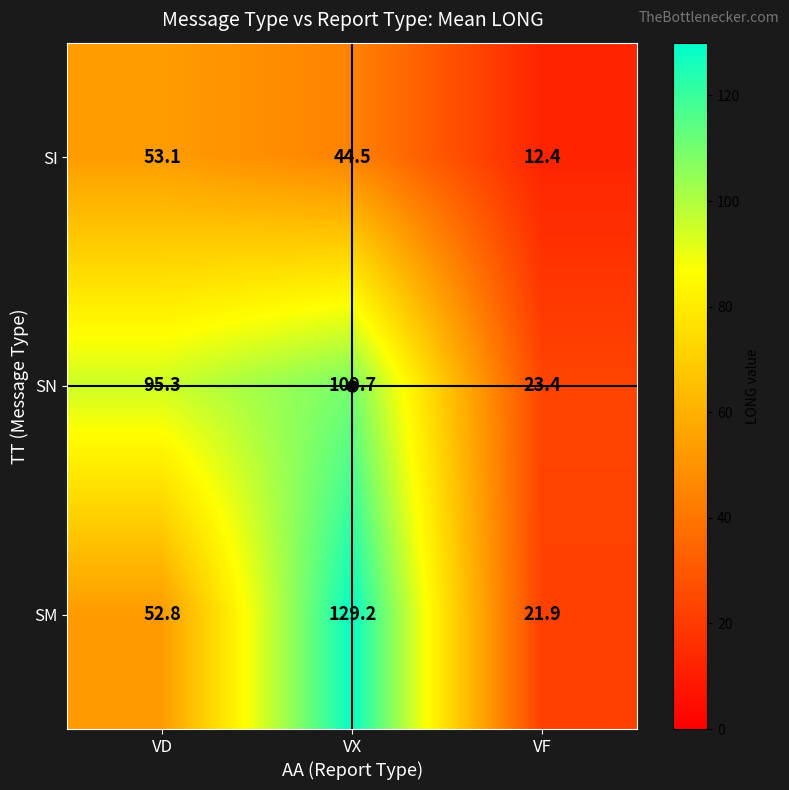

At which category does the chart reach its minimum across all series?

VF